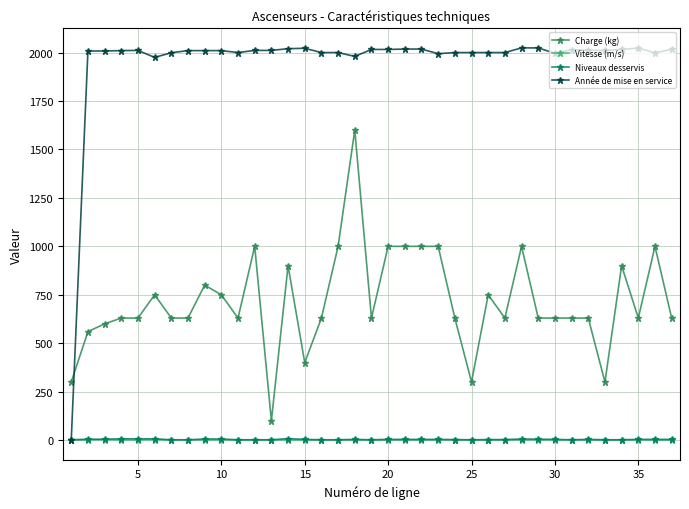

At how many categories does at least one series exceed 226?

37